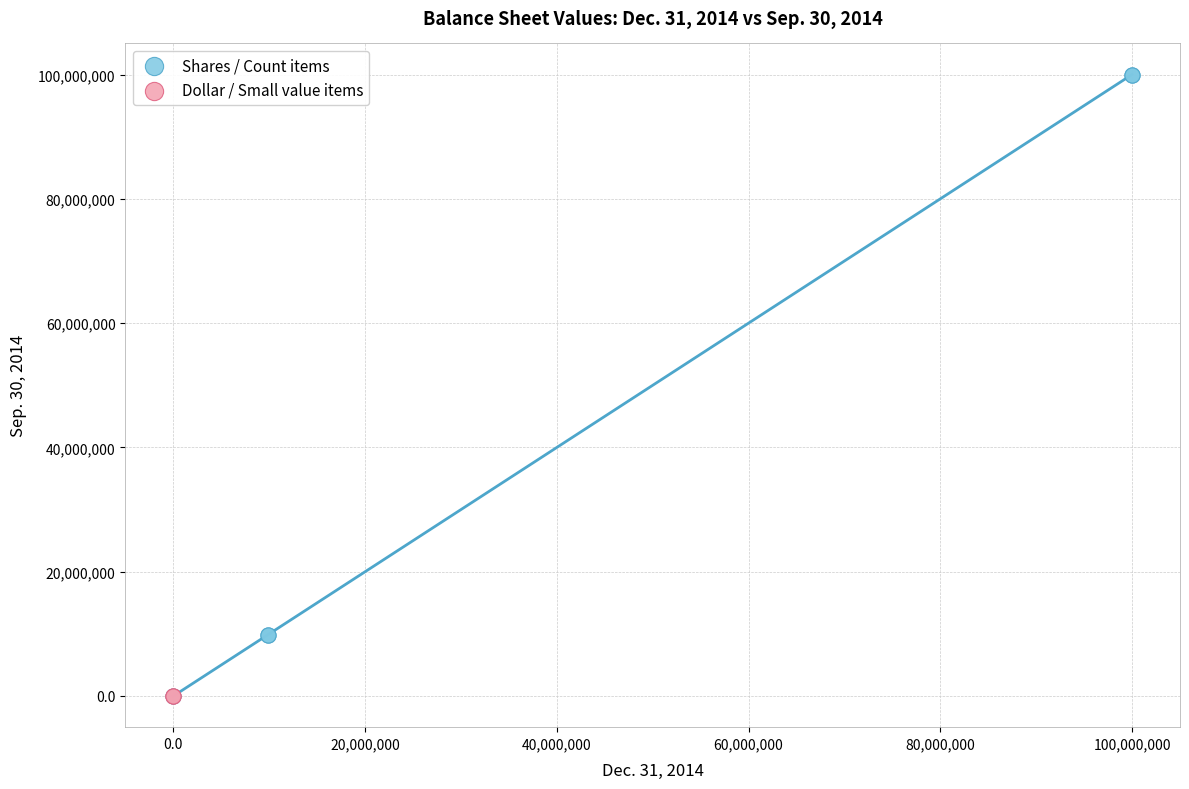

What are all the series names shown in the legend?

Shares / Count items, Dollar / Small value items